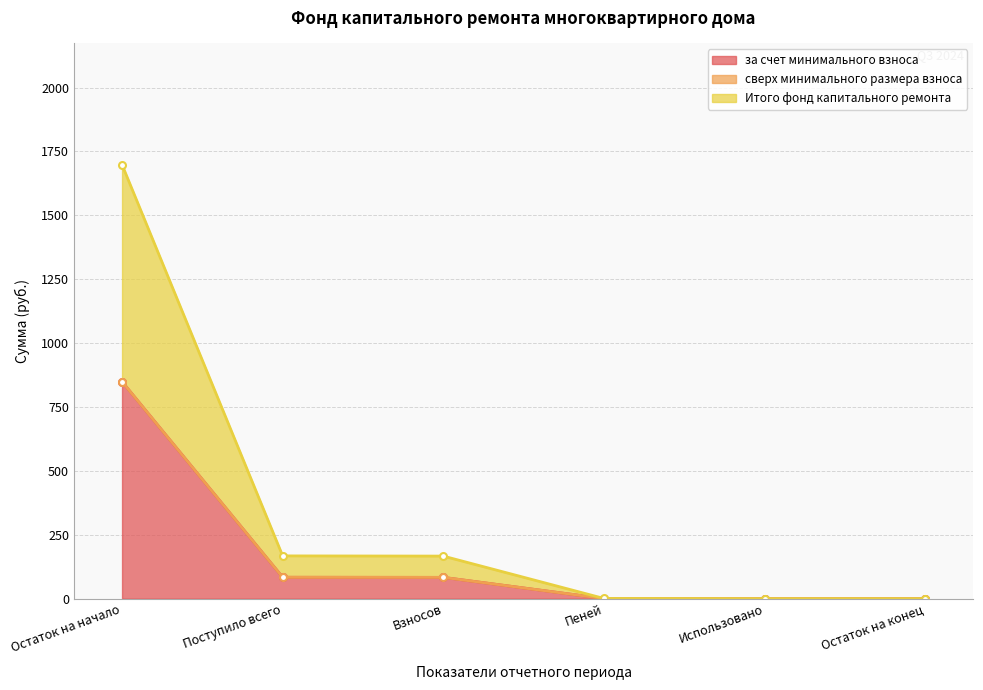

True or false: за счет минимального взноса and Итого фонд капитального ремонта intersect in this chart.

False